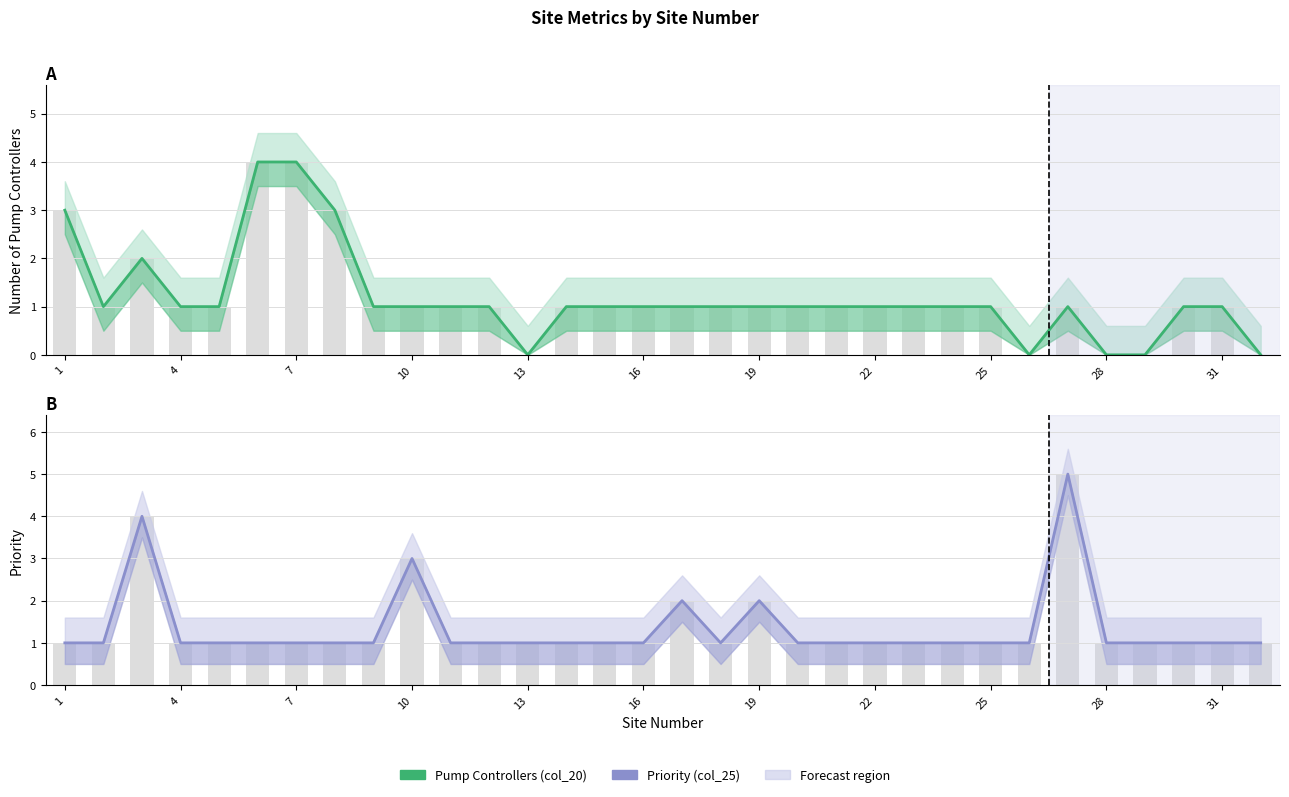

List the series in order of their overall mean, lowest first.

Pump Controllers (col_20), Priority (col_25)